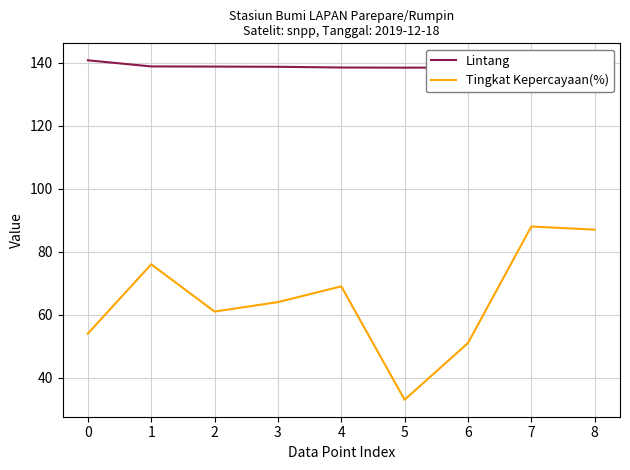

Where is the first local maximum for Lintang?

7